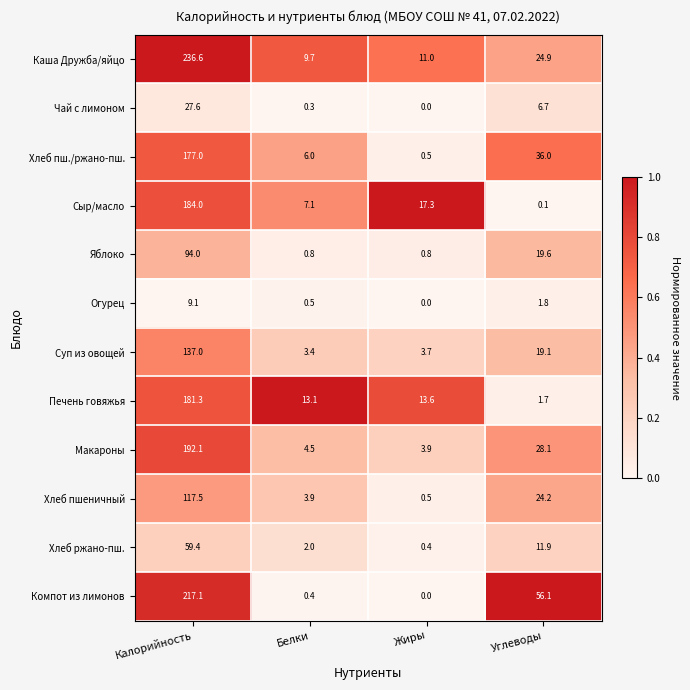

Rank the series at Углеводы from highest to lowest value.

Компот из лимонов, Хлеб пш./ржано-пш., Макароны, Каша Дружба/яйцо, Хлеб пшеничный, Яблоко, Суп из овощей, Хлеб ржано-пш., Чай с лимоном, Огурец, Печень говяжья, Сыр/масло